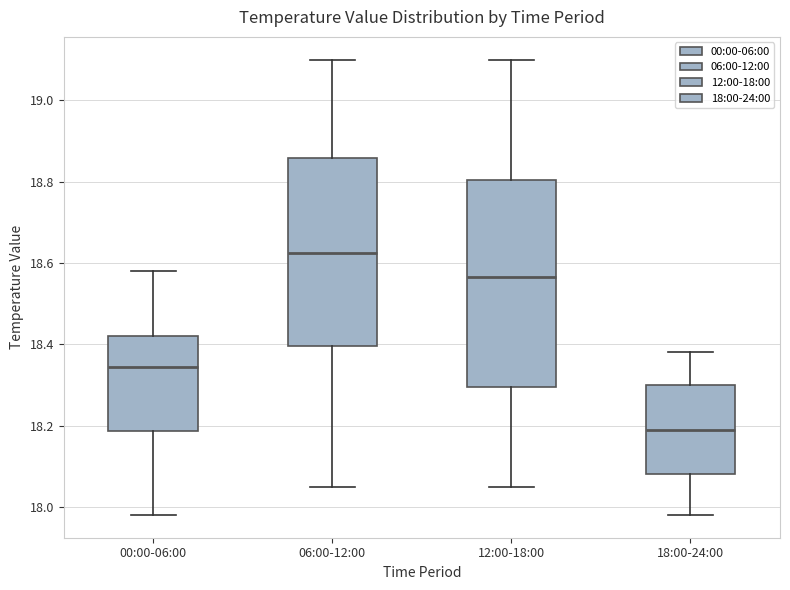

Reading left to right, read every box against the y-axis: the position of its median line, the range the box covers, and the ends of its whiskers. The values are not printed on the chart, so give them approximately, as read against the axis.

00:00-06:00: median 18.34, box 18.18 to 18.42, whiskers 17.98 to 18.58
06:00-12:00: median 18.62, box 18.40 to 18.86, whiskers 18.06 to 19.10
12:00-18:00: median 18.56, box 18.30 to 18.80, whiskers 18.06 to 19.10
18:00-24:00: median 18.20, box 18.08 to 18.30, whiskers 17.98 to 18.38